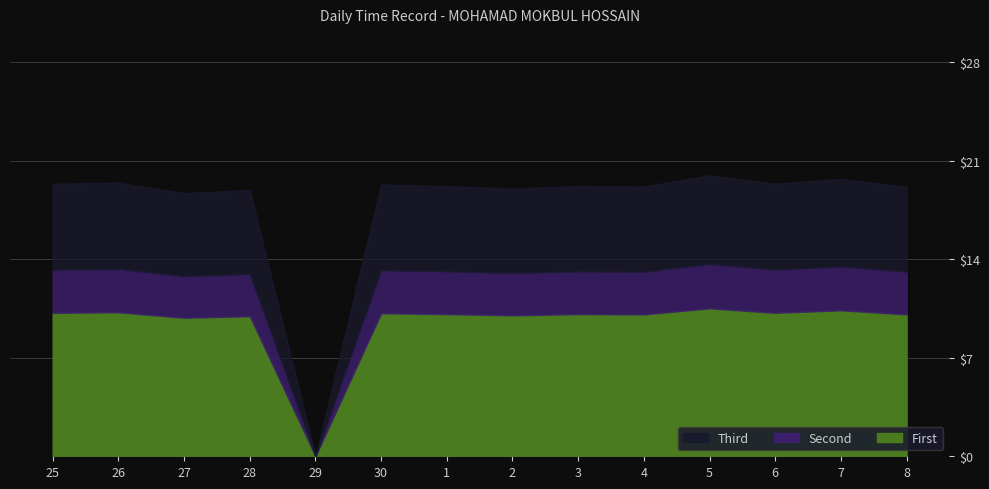

What position from the right is 29?

10